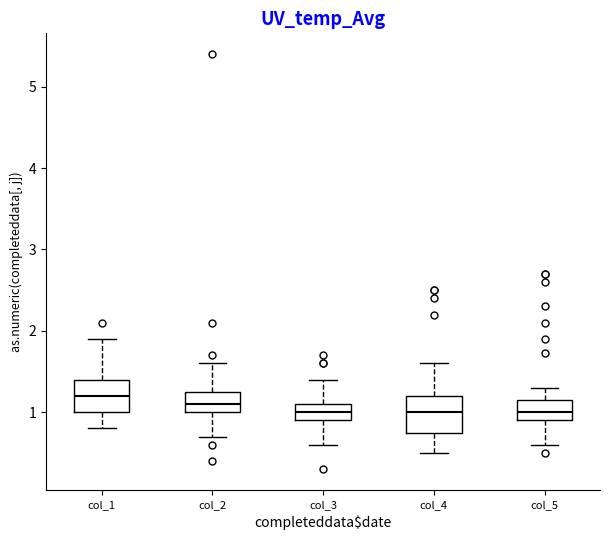

Where is the upper edge of the box for col_5 on the y-axis? The values are not printed on the chart, so give them approximately, as read against the axis.

1.2